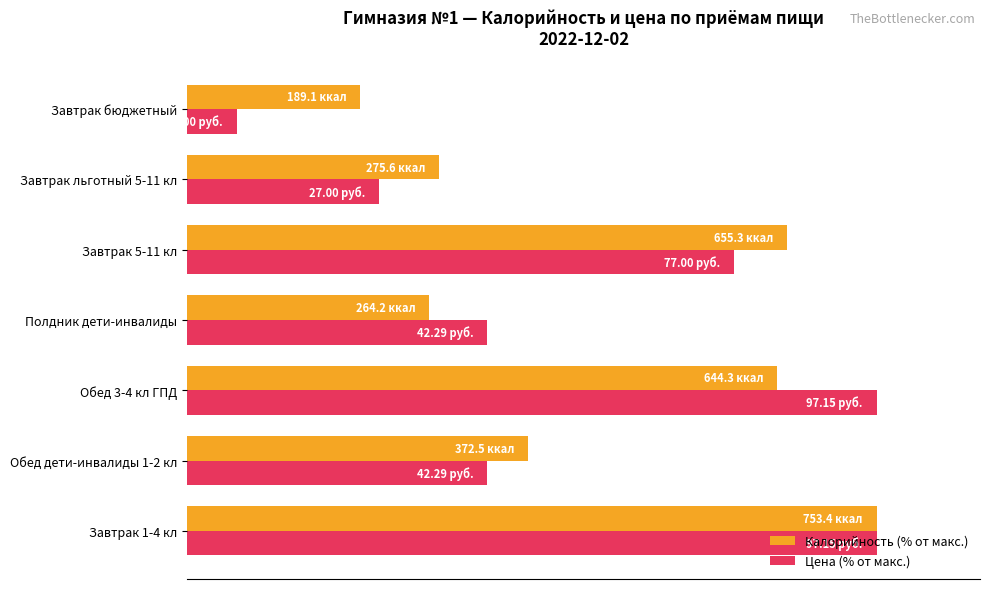

What are all the series names shown in the legend?

Калорийность (% от макс.), Цена (% от макс.)